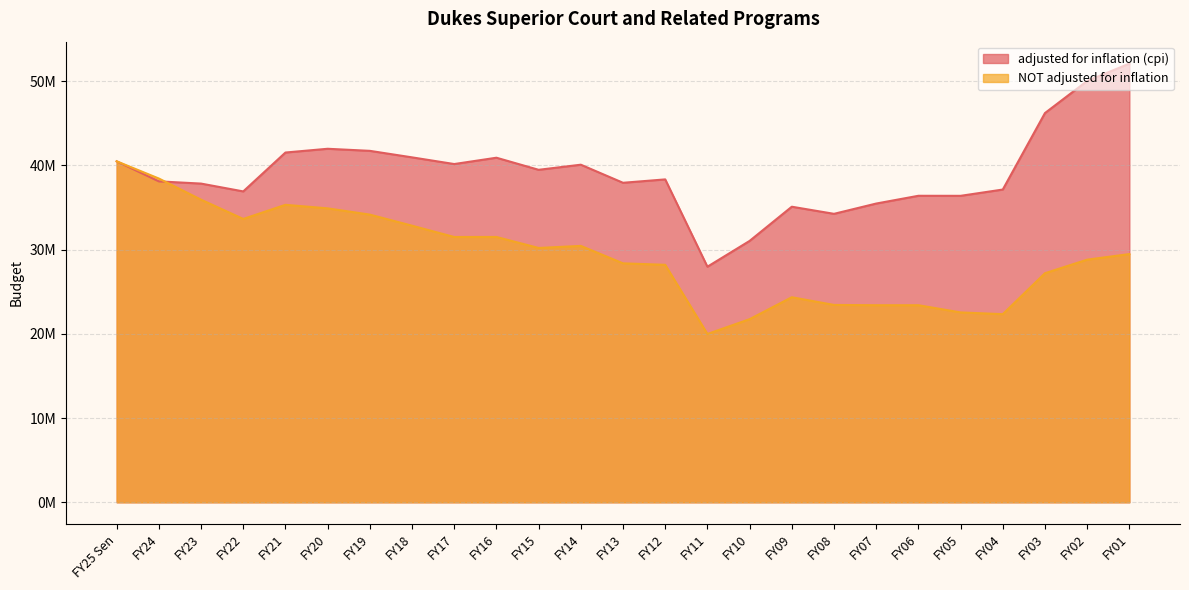

List the series in order of their peak value, lowest first.

NOT adjusted for inflation, adjusted for inflation (cpi)